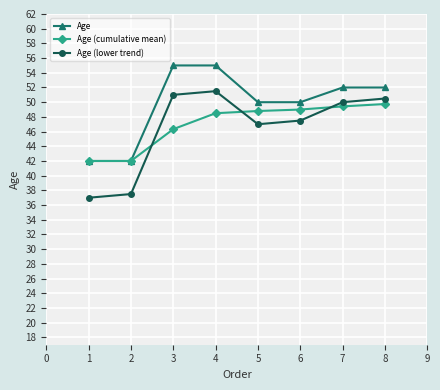

What is the value of the Age point at the 3rd from the left?

55.0